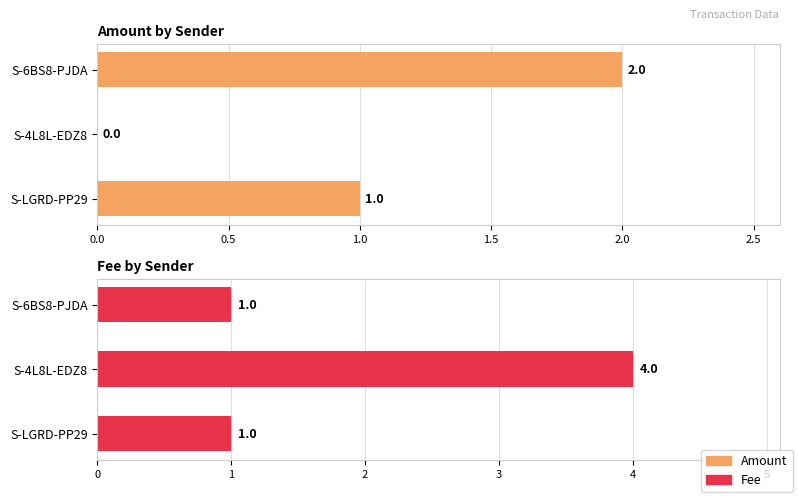

How many groups of bars are there?

3